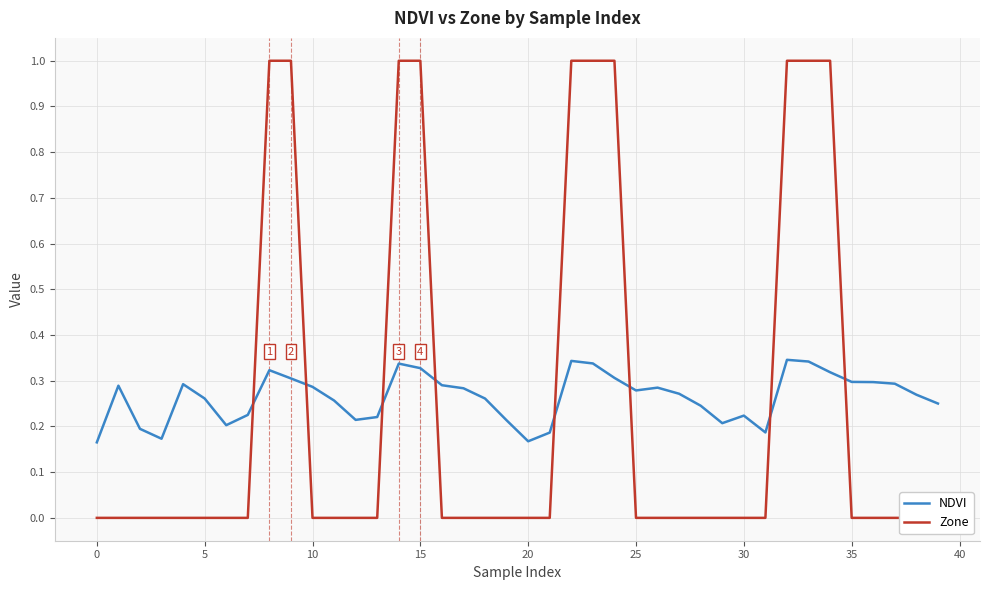

List the series in order of their peak value, lowest first.

NDVI, Zone